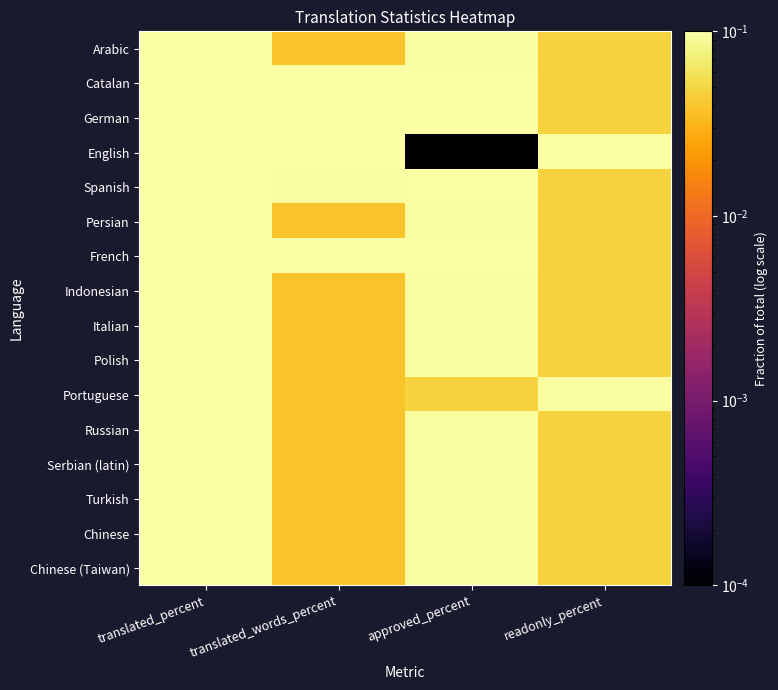

What is the total value across all series at translated_words_percent?

3.8